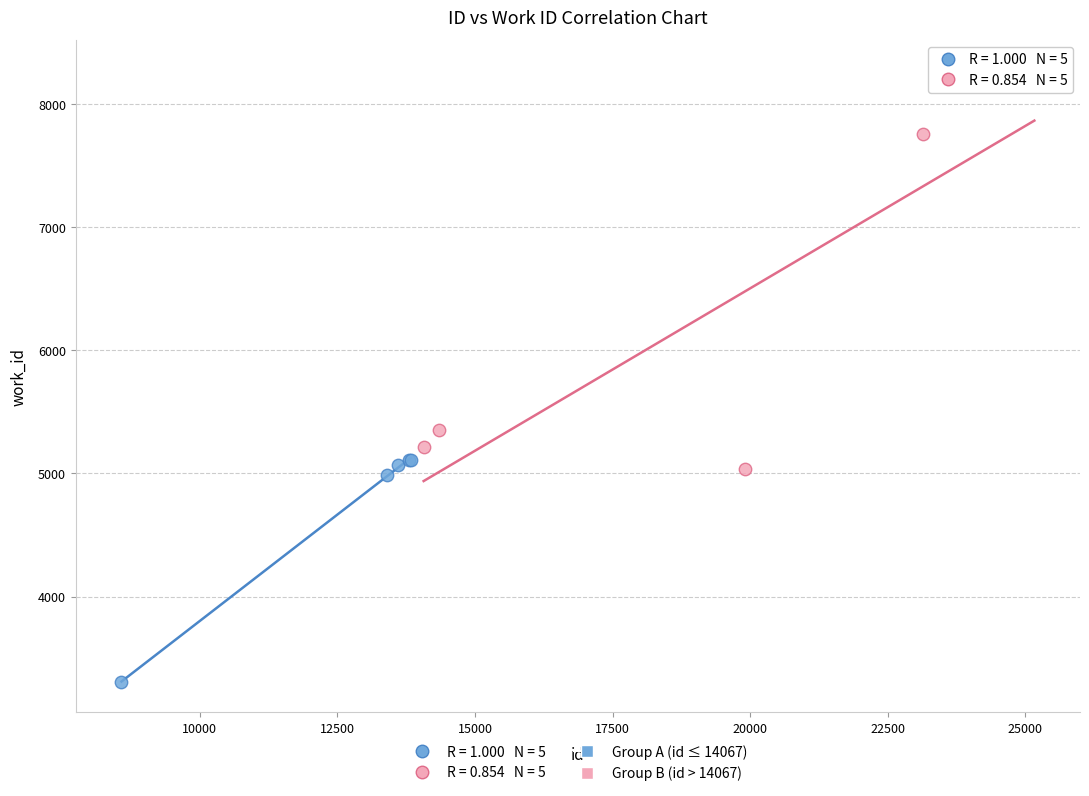

Which series contains the highest Y value?

Group B (id > 14067)